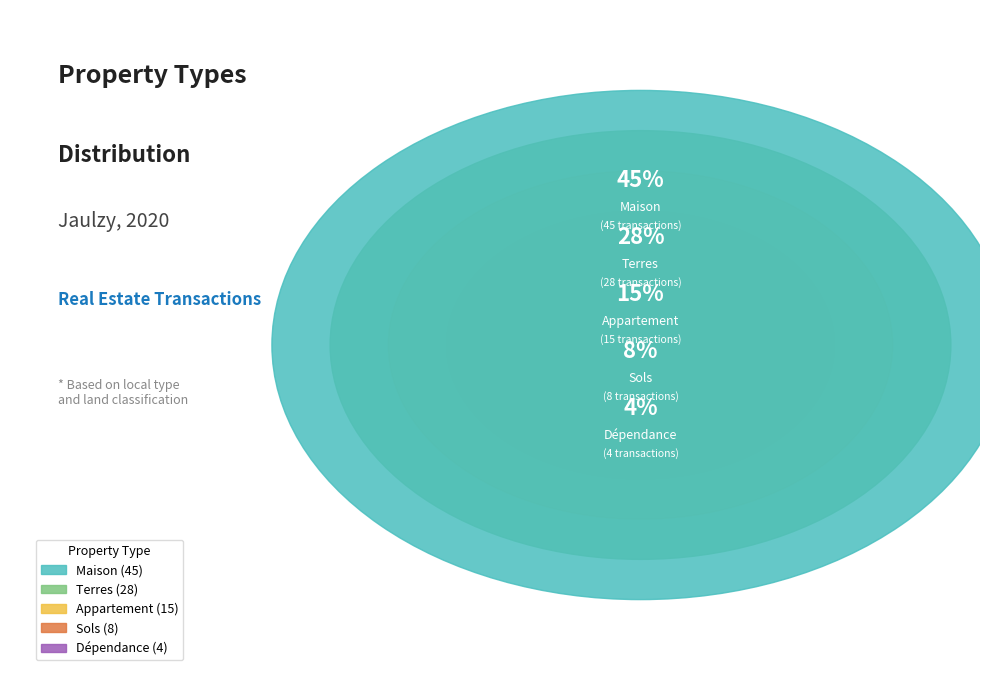

What is the total percentage of Maison and Terres?

73.0%